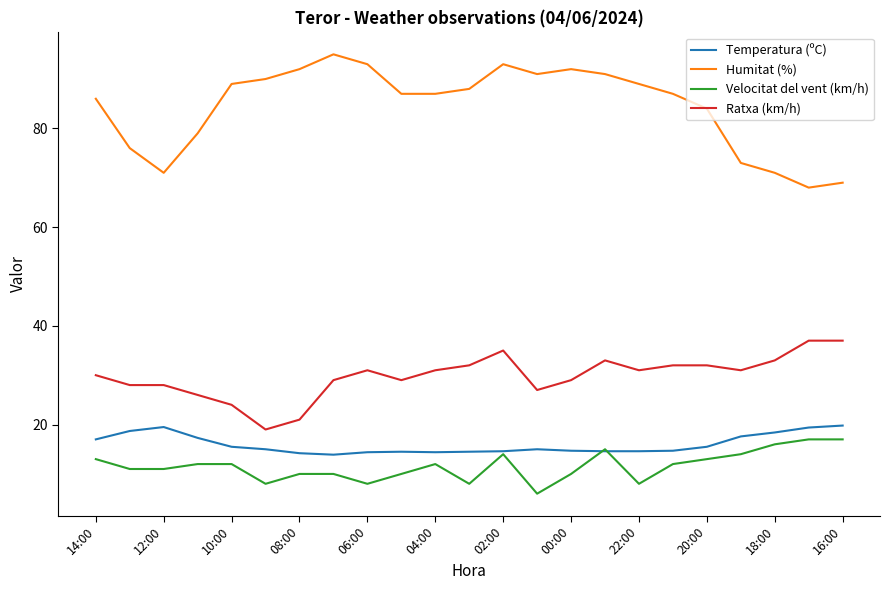

What is the difference between the second highest and second lowest values in the Velocitat del vent (km/h) series?

9.0